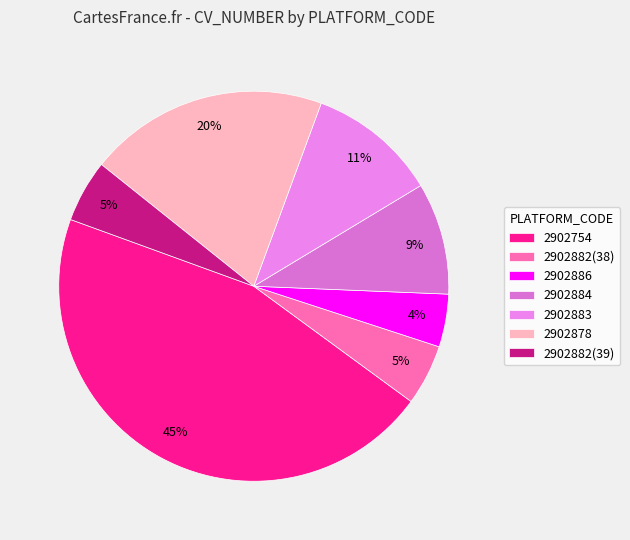

Which category has the smallest portion of the pie?

2902886